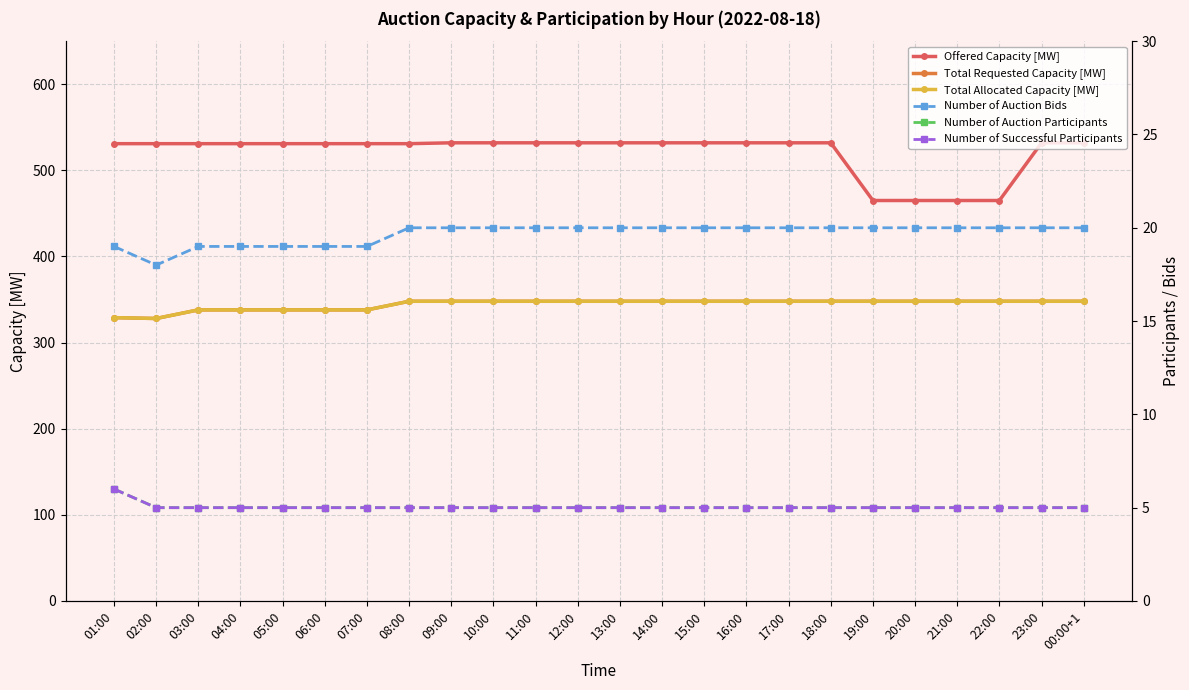

The value of Number of Auction Bids at 20:00 is 20. True or false?

True